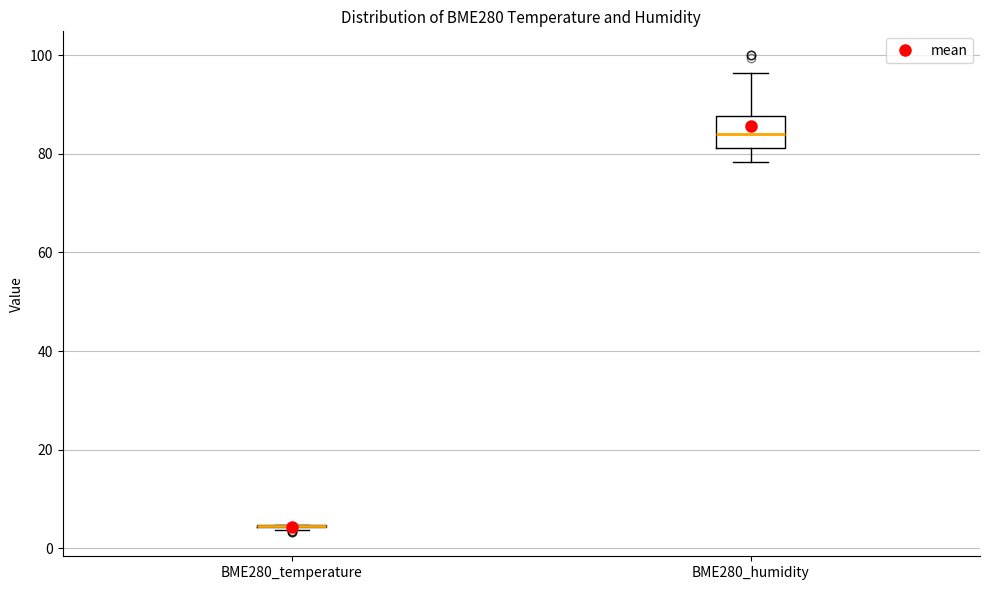

Reading left to right, read every box against the y-axis: the position of its median line, the range the box covers, and the ends of its whiskers. The values are not printed on the chart, so give them approximately, as read against the axis.

BME280_temperature: box collapsed to a line at 4, whiskers 4 to 4
BME280_humidity: median 84, box 82 to 88, whiskers 78 to 96